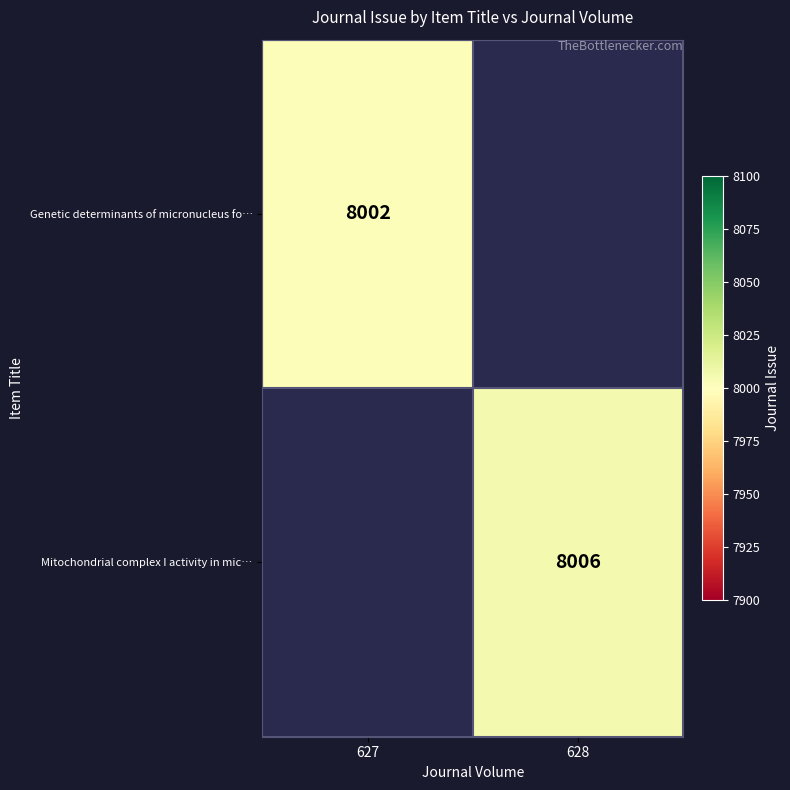

Between 627 and 628, which is larger?

628